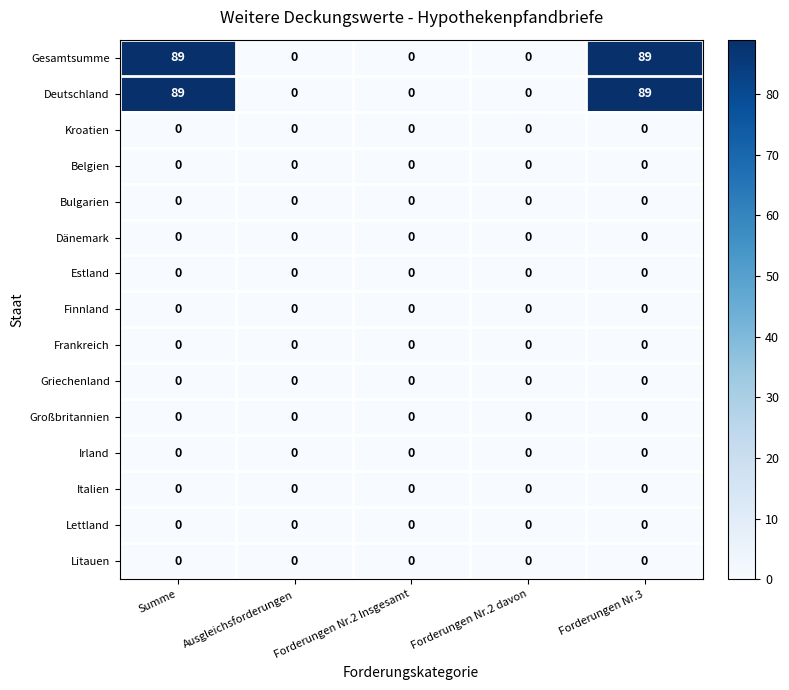

What is the sum of all Deutschland values?

178